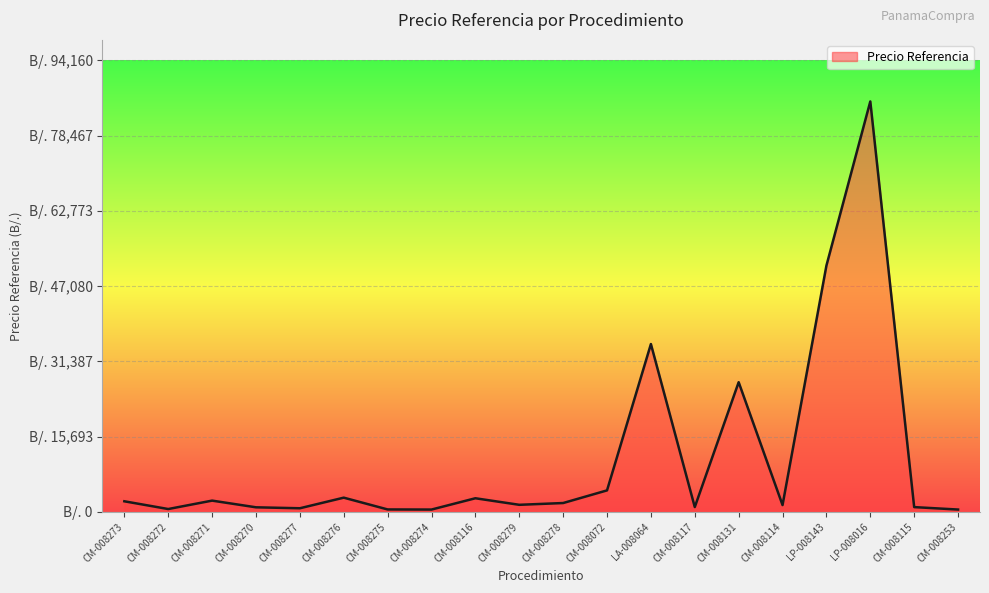

Reading left to right, list all the values displayed in this chart.

CM-008273=2203.1	CM-008272=588.5	CM-008271=2343.3	CM-008270=948.8	CM-008277=749.0	CM-008276=2960.1	CM-008275=502.9	CM-008274=479.4	CM-008116=2835.5	CM-008279=1469.1	CM-008278=1839.7	CM-008072=4477.2	LA-008064=34999.7	CM-008117=998.7	CM-008131=27044.2	CM-008114=1417.8	LP-008143=51360.0	LP-008016=85600.0	CM-008115=990.0	CM-008253=481.5